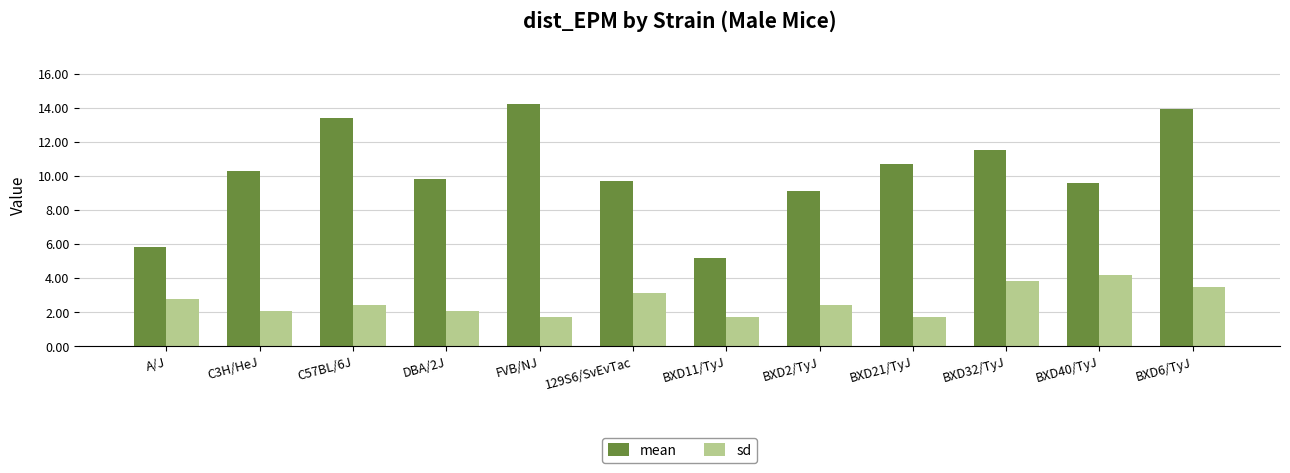

Which series has the largest range (max minus min)?

mean